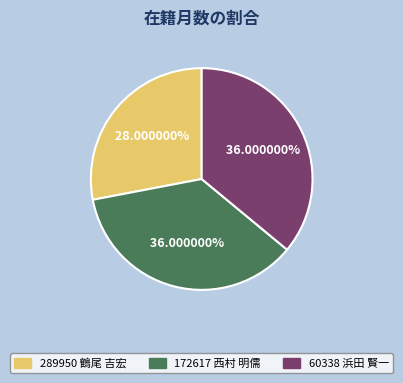

Is there a majority slice in this chart?

No